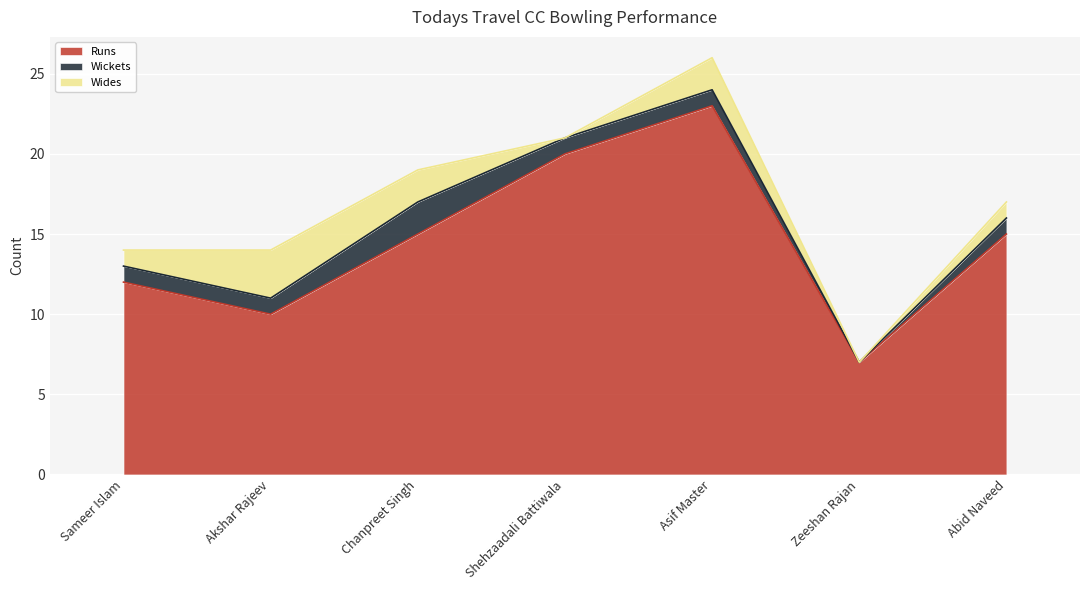

What is the maximum value for Wickets?

2